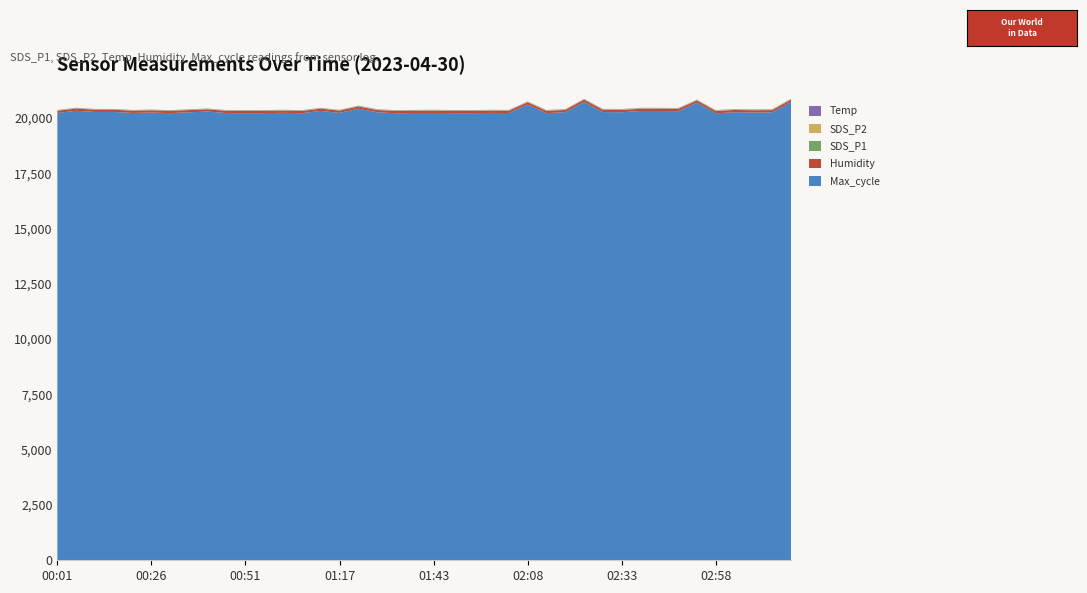

Reading left to right, list all the values displayed in this chart.

Temp: 00:01=12.6	00:06=12.6	00:11=12.5	00:16=12.5	00:21=12.5	00:26=12.5	00:31=12.5	00:36=12.5	00:41=12.4	00:46=12.5	00:51=12.4	00:56=12.4	01:01=12.4	01:06=12.4	01:12=12.3	01:17=12.3	01:23=12.3	01:28=12.3	01:33=12.3	01:38=12.3	01:43=12.3	01:48=12.3	01:53=12.3	01:58=12.2	02:03=12.2	02:08=12.2	02:13=12.1	02:18=12.1	02:23=12.1	02:28=12.1	02:33=12.1	02:38=12.0	02:43=12.1	02:48=11.9	02:53=11.9	02:58=11.8	03:03=11.8	03:08=11.8	03:14=11.7	03:19=11.7
SDS_P2: 00:01=9.9	00:06=10.7	00:11=10.9	00:16=10.5	00:21=10.0	00:26=9.3	00:31=9.8	00:36=10.2	00:41=10.9	00:46=10.5	00:51=10.4	00:56=11.4	01:01=11.9	01:06=12.4	01:12=11.9	01:17=12.0	01:23=11.4	01:28=12.4	01:33=11.9	01:38=12.6	01:43=12.9	01:48=12.3	01:53=12.2	01:58=12.5	02:03=13.4	02:08=12.7	02:13=13.0	02:18=12.1	02:23=14.0	02:28=14.8	02:33=14.4	02:38=14.0	02:43=14.3	02:48=14.1	02:53=14.8	02:58=14.8	03:03=15.5	03:08=15.2	03:14=15.4	03:19=15.9
SDS_P1: 00:01=11.4	00:06=12.2	00:11=12.1	00:16=11.6	00:21=11.1	00:26=11.0	00:31=11.1	00:36=11.4	00:41=12.3	00:46=12.0	00:51=11.4	00:56=12.6	01:01=13.4	01:06=13.8	01:12=13.2	01:17=13.3	01:23=12.8	01:28=13.8	01:33=13.3	01:38=14.0	01:43=15.3	01:48=15.2	01:53=13.8	01:58=14.0	02:03=15.1	02:08=14.1	02:13=14.5	02:18=13.6	02:23=15.6	02:28=18.1	02:33=18.4	02:38=16.0	02:43=16.0	02:48=16.1	02:53=16.4	02:58=16.8	03:03=17.3	03:08=17.0	03:14=17.2	03:19=17.8
Max_cycle: 00:01=20225.0	00:06=20324.0	00:11=20271.0	00:16=20271.0	00:21=20226.0	00:26=20244.0	00:31=20219.0	00:36=20256.0	00:41=20289.0	00:46=20219.0	00:51=20218.0	00:56=20219.0	01:01=20230.0	01:06=20214.0	01:12=20319.0	01:17=20229.0	01:23=20419.0	01:28=20257.0	01:33=20214.0	01:38=20223.0	01:43=20226.0	01:48=20219.0	01:53=20218.0	01:58=20227.0	02:03=20223.0	02:08=20608.0	02:13=20218.0	02:18=20261.0	02:23=20725.0	02:28=20265.0	02:33=20259.0	02:38=20314.0	02:43=20314.0	02:48=20306.0	02:53=20689.0	02:58=20211.0	03:03=20260.0	03:08=20246.0	03:14=20253.0	03:19=20725.0
Humidity: 00:01=99.9	00:06=99.9	00:11=99.9	00:16=99.9	00:21=99.9	00:26=99.9	00:31=99.9	00:36=99.9	00:41=99.9	00:46=99.9	00:51=99.9	00:56=99.9	01:01=99.9	01:06=99.9	01:12=99.9	01:17=99.9	01:23=99.9	01:28=99.9	01:33=99.9	01:38=99.9	01:43=99.9	01:48=99.9	01:53=99.9	01:58=99.9	02:03=99.9	02:08=99.9	02:13=99.9	02:18=99.9	02:23=99.9	02:28=99.9	02:33=99.9	02:38=99.9	02:43=99.9	02:48=99.9	02:53=99.9	02:58=99.9	03:03=99.9	03:08=99.9	03:14=99.9	03:19=99.9